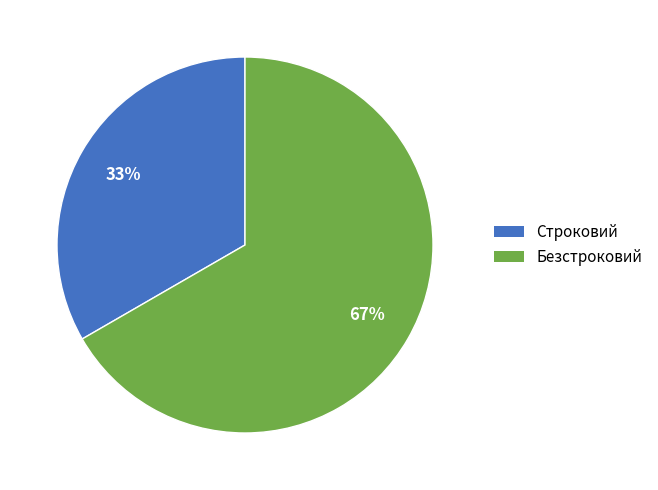

To the nearest percent, what percentage of the pie is Строковий?

33%